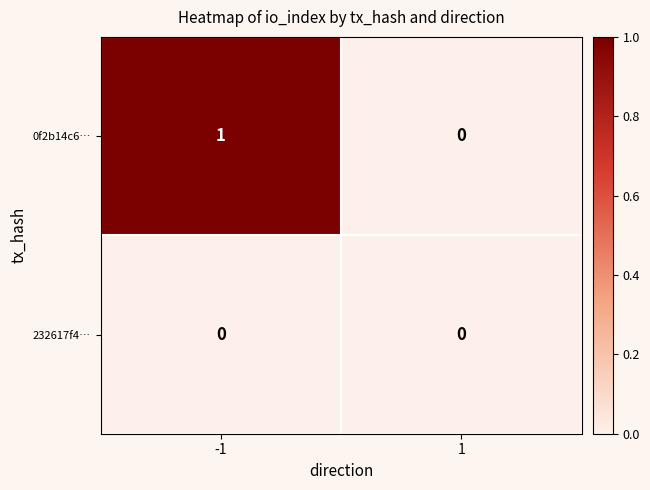

Which series has the largest total across all categories?

0f2b14c6…